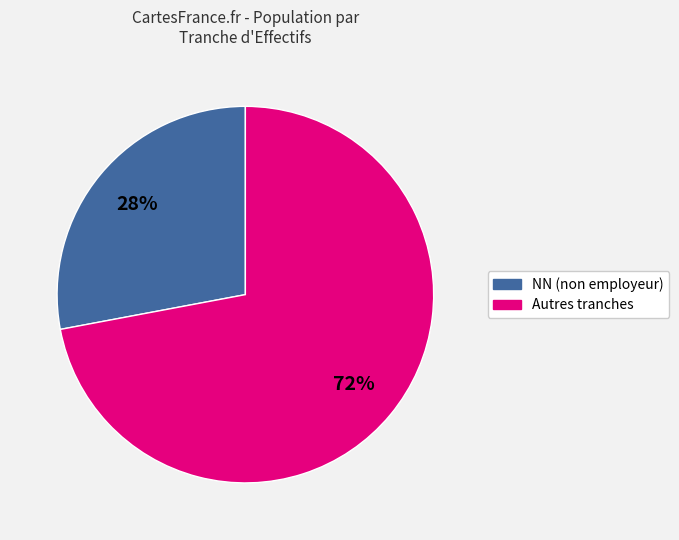

Count the number of slices in the pie.

2